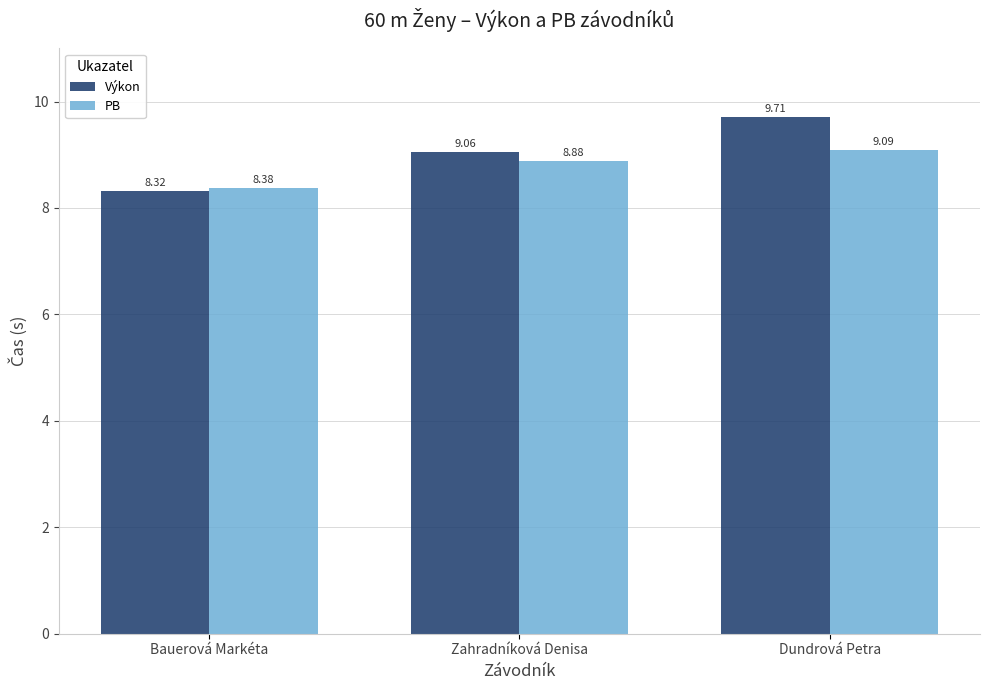

How many data points does each series have?

3